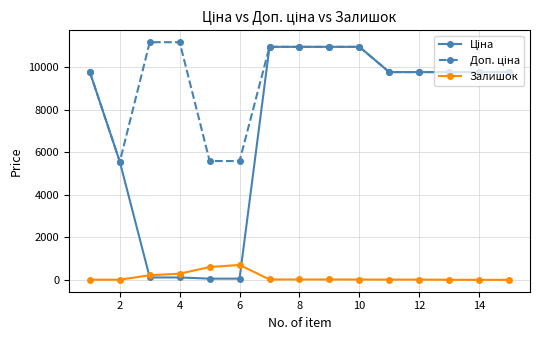

What is the value of the Залишок point at the 6th from the left?

702.0